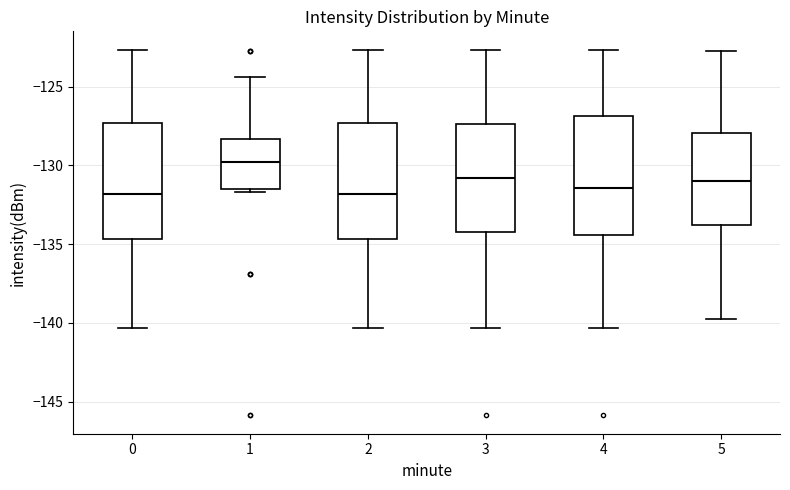

Where does the upper whisker of the box at x = 5 end on the y-axis? The values are not printed on the chart, so give them approximately, as read against the axis.

-122.5